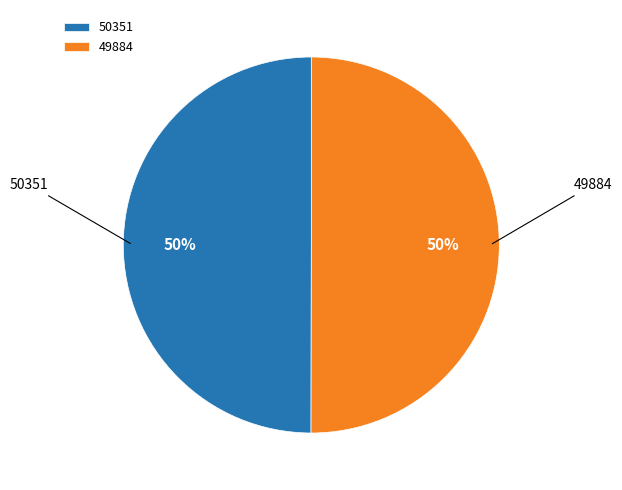

How many segments does this pie chart have?

2